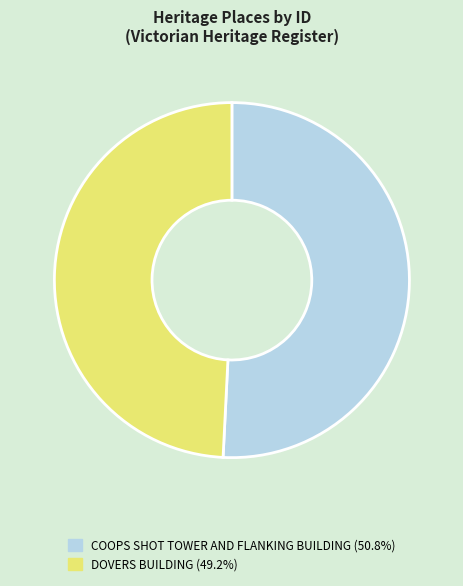

What is the ratio of the value at DOVERS BUILDING (49.2%) to the value at COOPS SHOT TOWER AND FLANKING BUILDING (50.8%)?

1.0